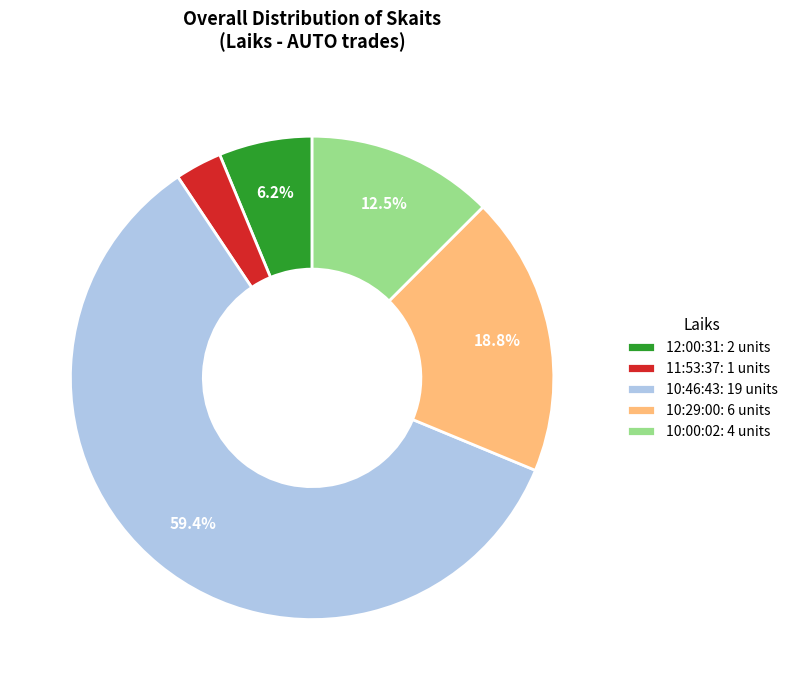

Combined, do 12:00:31 and 10:00:02 account for over 50%?

No